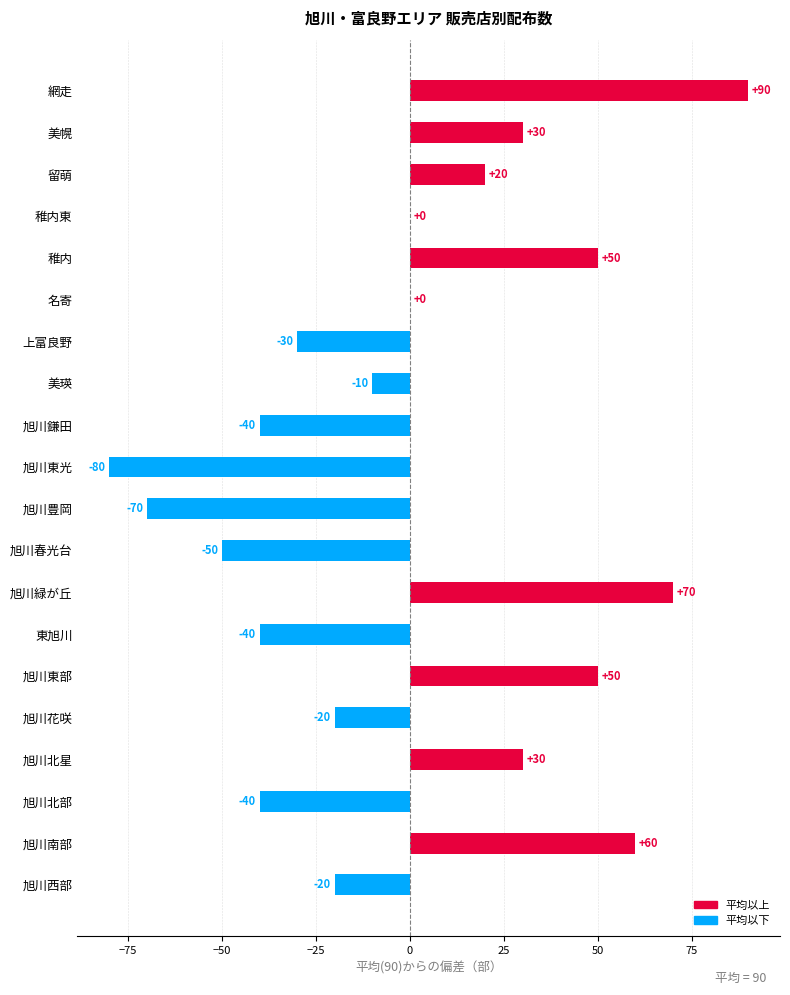

What is the greatest value displayed?

90